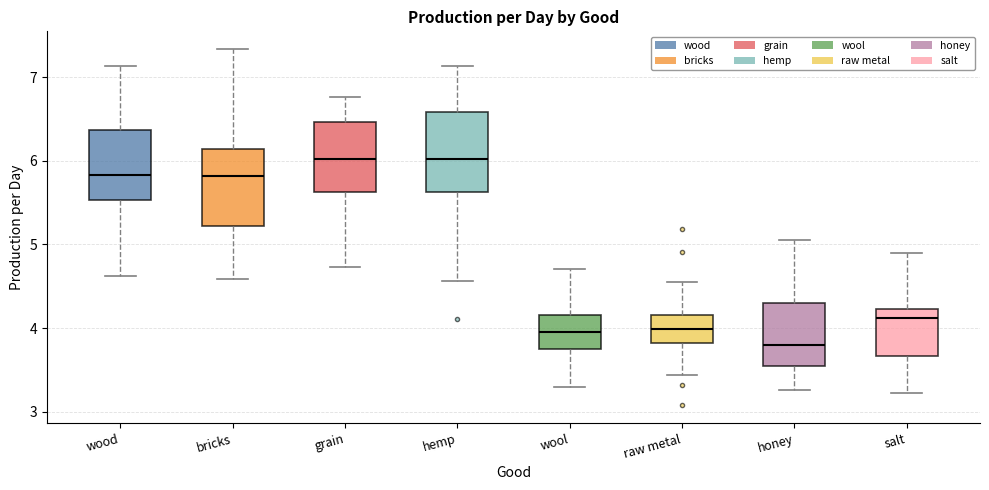

Reading left to right, transcribe this box plot: for each box, give where its median line is, the range the box spans, and where its two whiskers end, as read against the y-axis. The values are not printed on the chart, so give them approximately, as read against the axis.

wood: median 5.8, box 5.5 to 6.4, whiskers 4.6 to 7.1
bricks: median 5.8, box 5.2 to 6.1, whiskers 4.6 to 7.3
grain: median 6.0, box 5.6 to 6.5, whiskers 4.7 to 6.8
hemp: median 6.0, box 5.6 to 6.6, whiskers 4.6 to 7.1
wool: median 3.9, box 3.8 to 4.2, whiskers 3.3 to 4.7
raw metal: median 4.0, box 3.8 to 4.2, whiskers 3.4 to 4.5
honey: median 3.8, box 3.6 to 4.3, whiskers 3.3 to 5.1
salt: median 4.1, box 3.7 to 4.2, whiskers 3.2 to 4.9